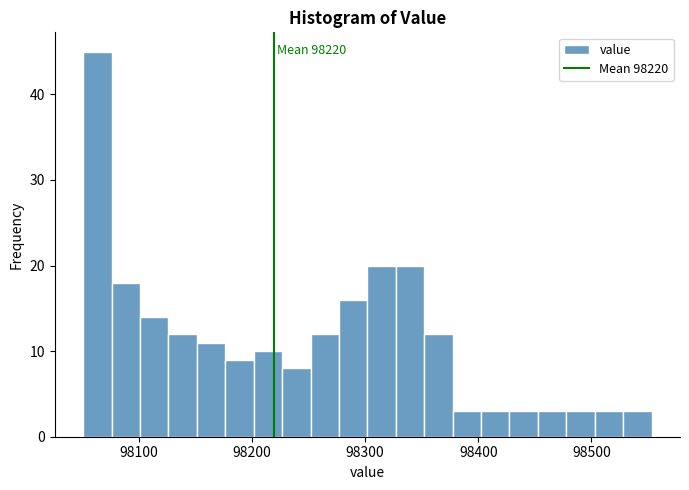

Read against the x-axis, roughly where is the centre of the tallest bar?

98060